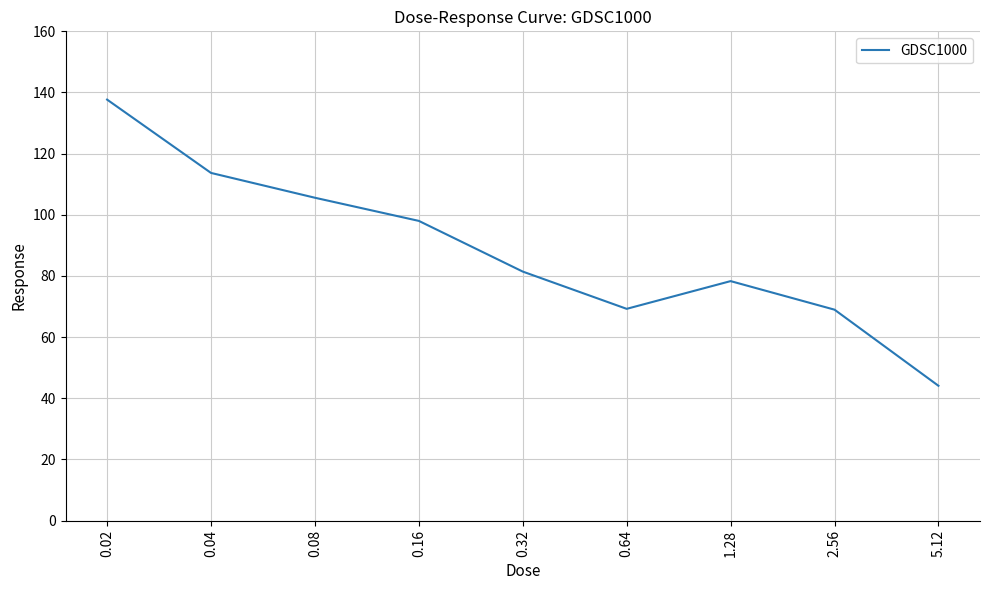

What is the approximate value at 2.56?

69.0